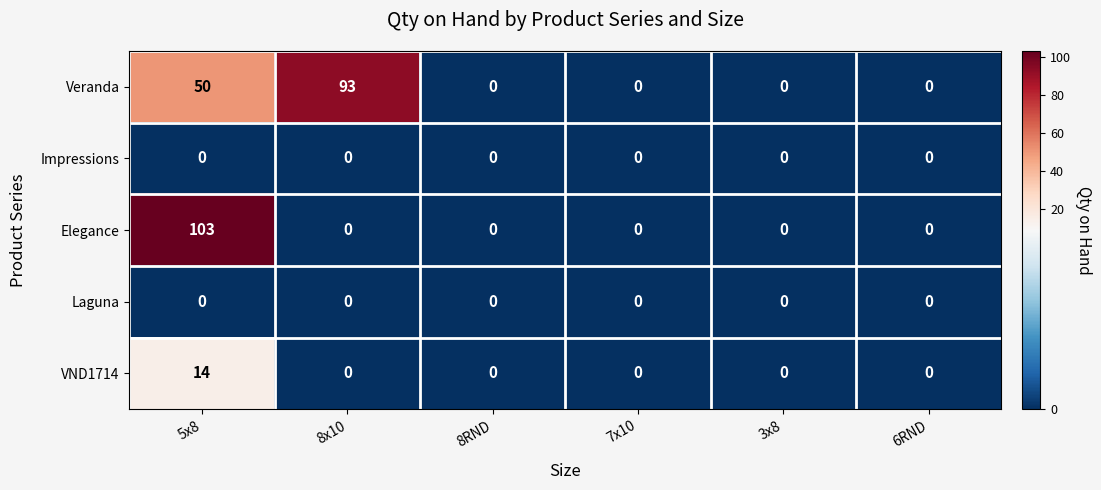

What is the total value across all series at 5x8?

167